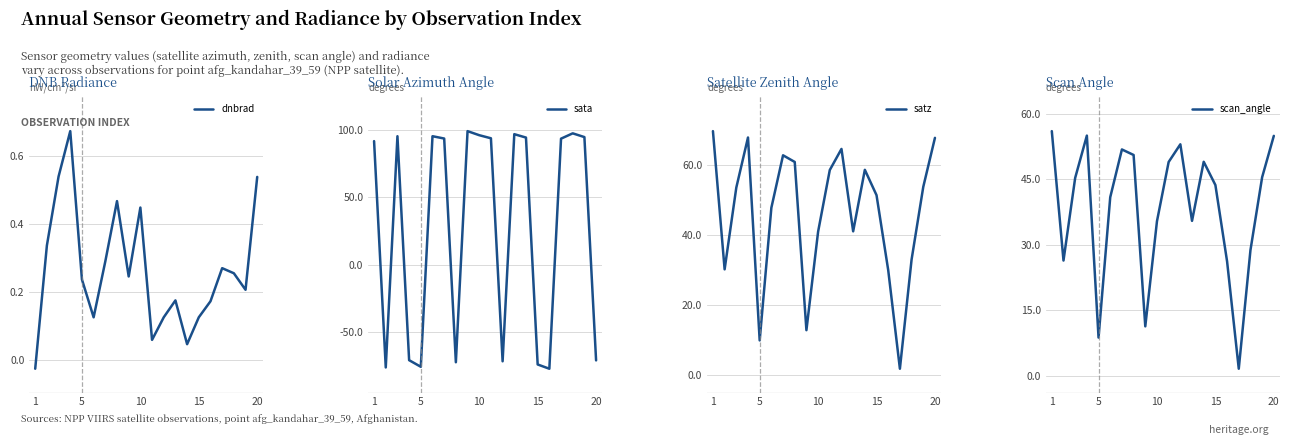

True or false: dnbrad has a value of 0.8 at 20.

False